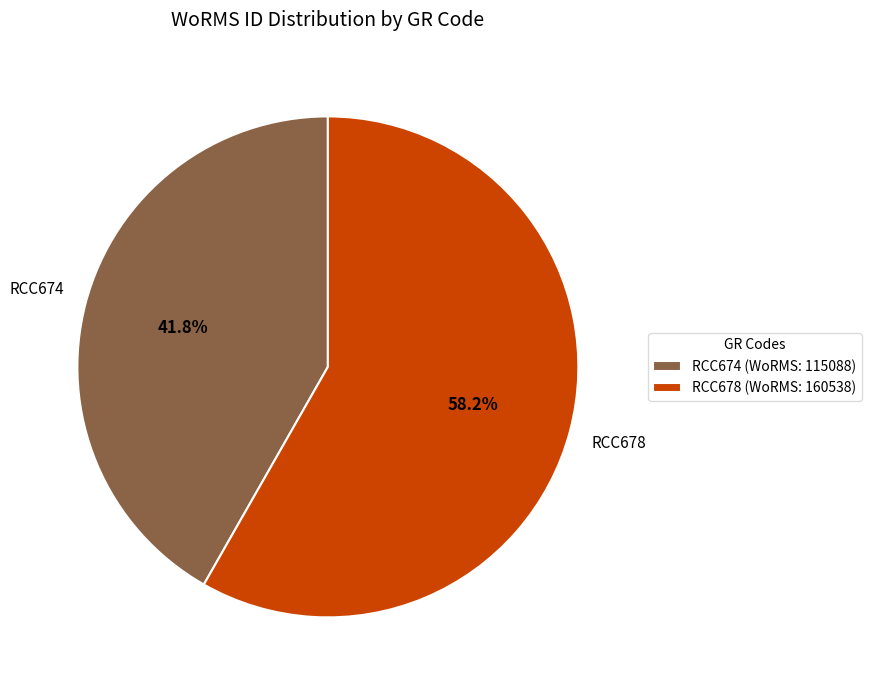

To the nearest percent, what is the difference between the RCC674 and RCC678 slice percentages?

16%